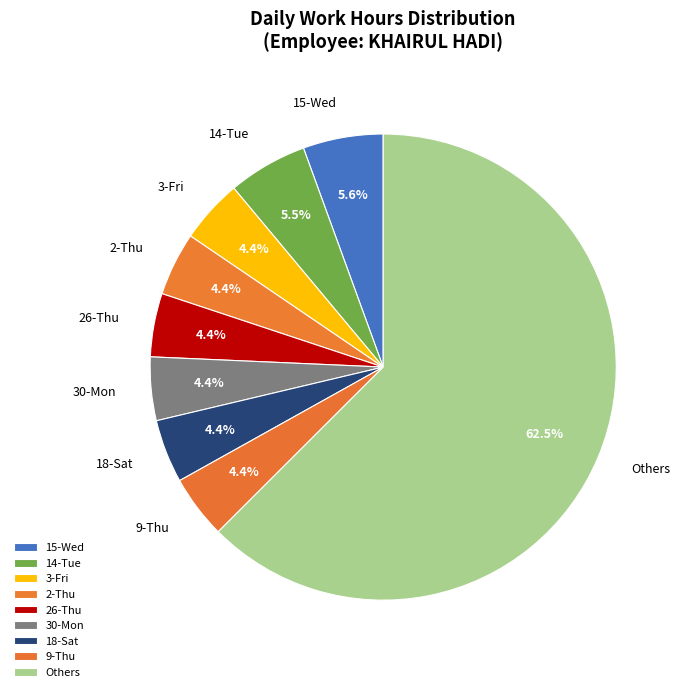

Does 26-Thu represent more than half of the total?

No